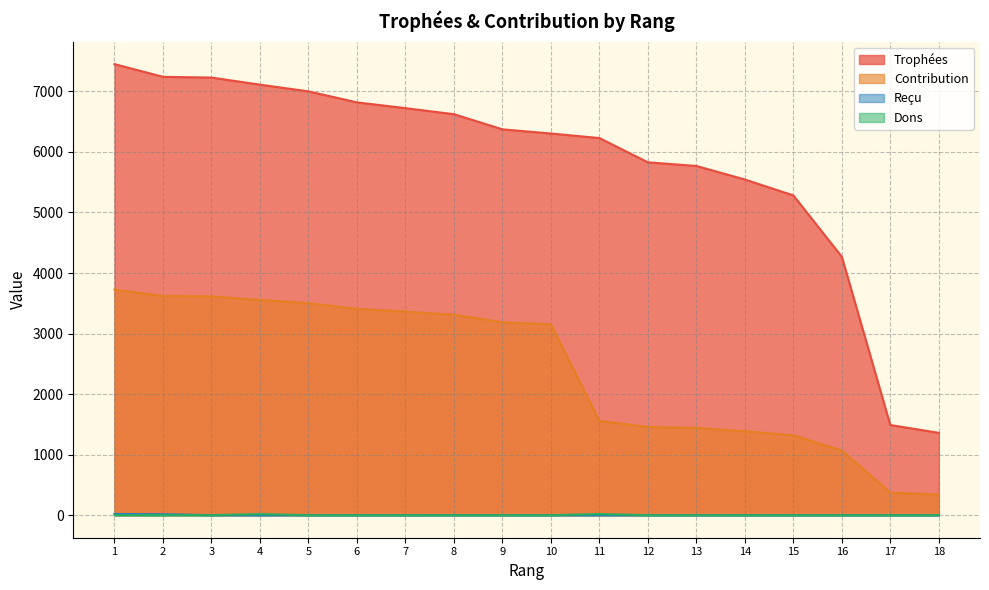

Does the chart have visible grid lines?

Yes